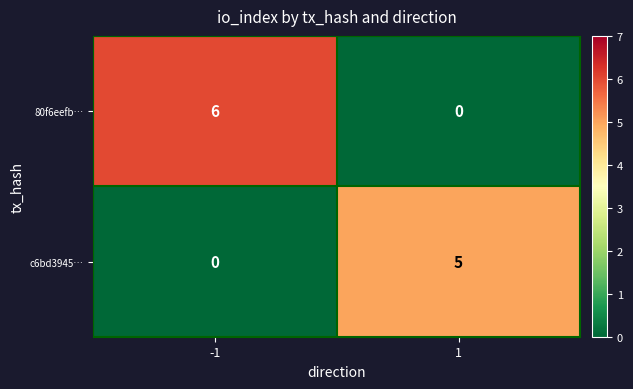

Count the number of data series in this chart.

2